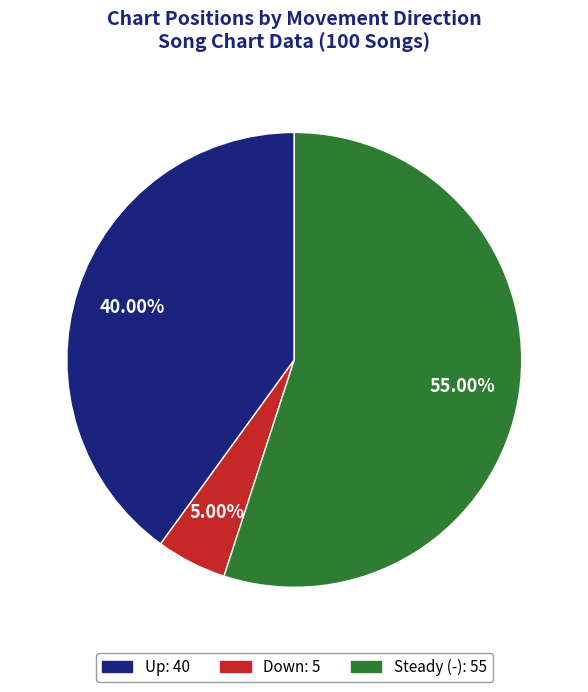

How many slices are in this pie chart?

3